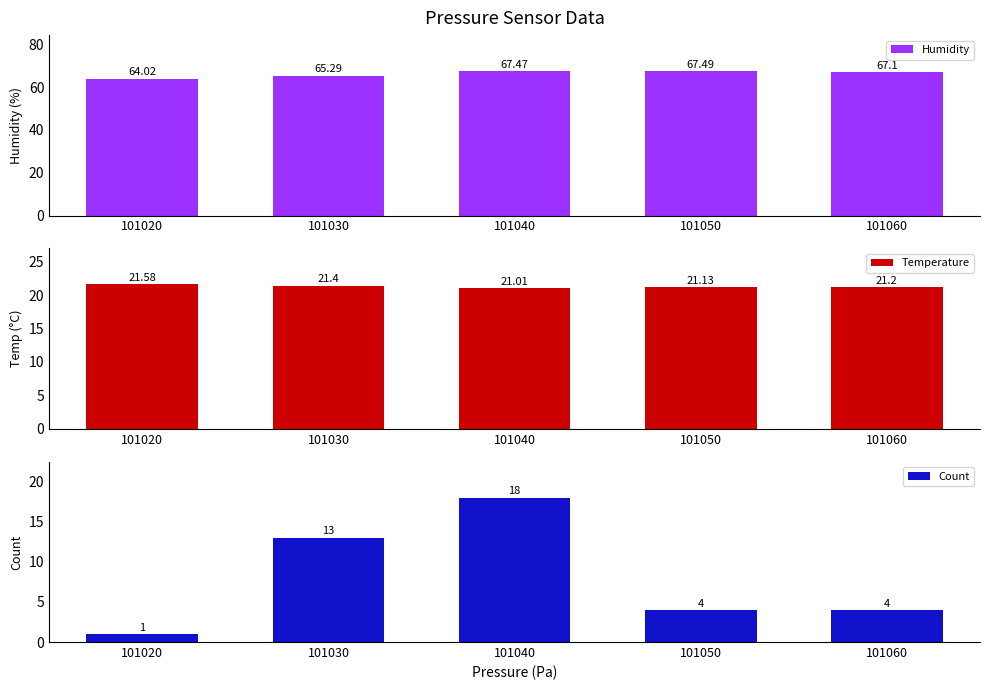

Which series has the largest total across all categories?

Humidity